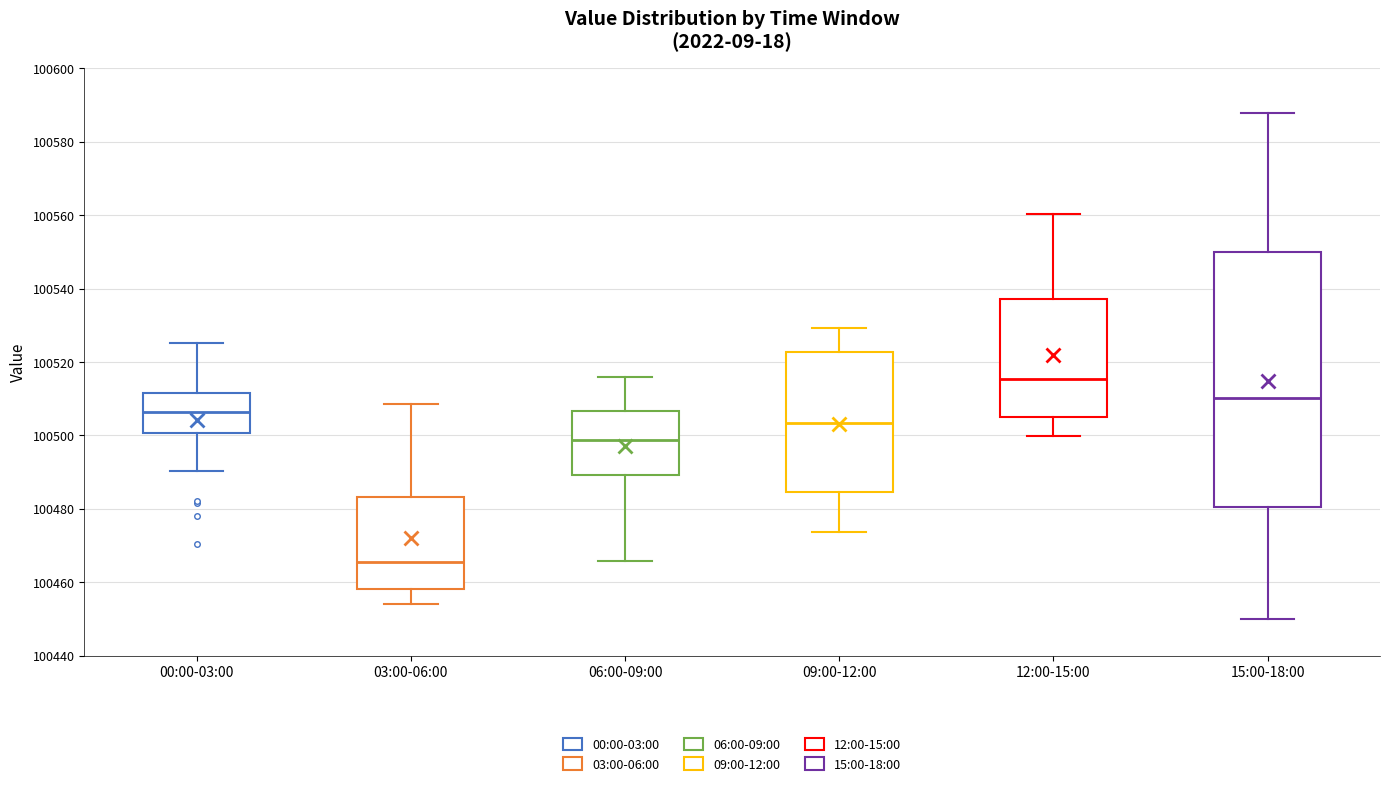

Comparing the boxes themselves (not the whiskers), which one is the tallest?

15:00-18:00